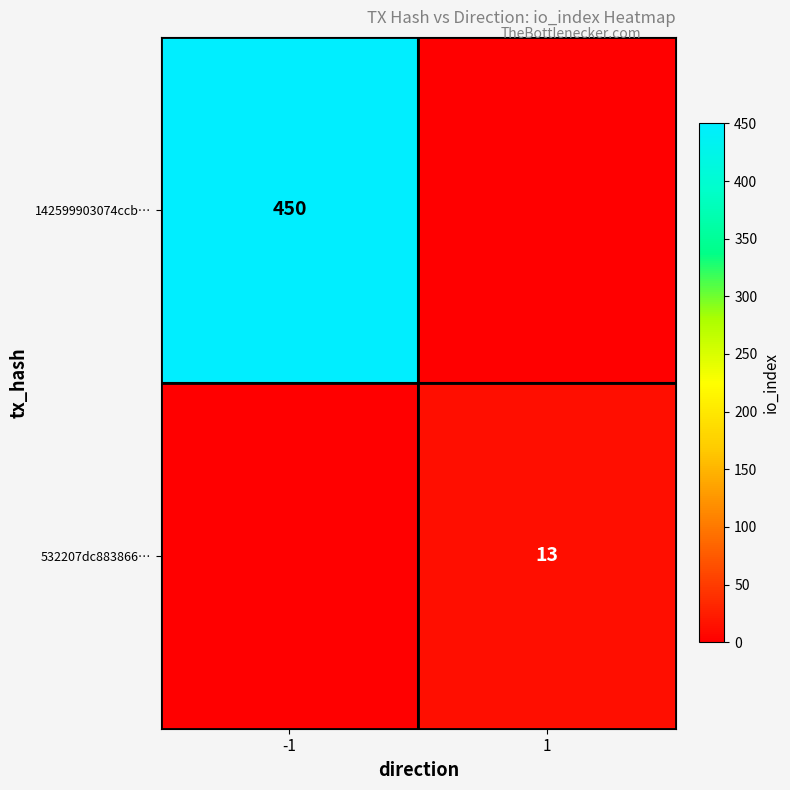

The value of 532207dc883866… at 1 is 13. True or false?

True